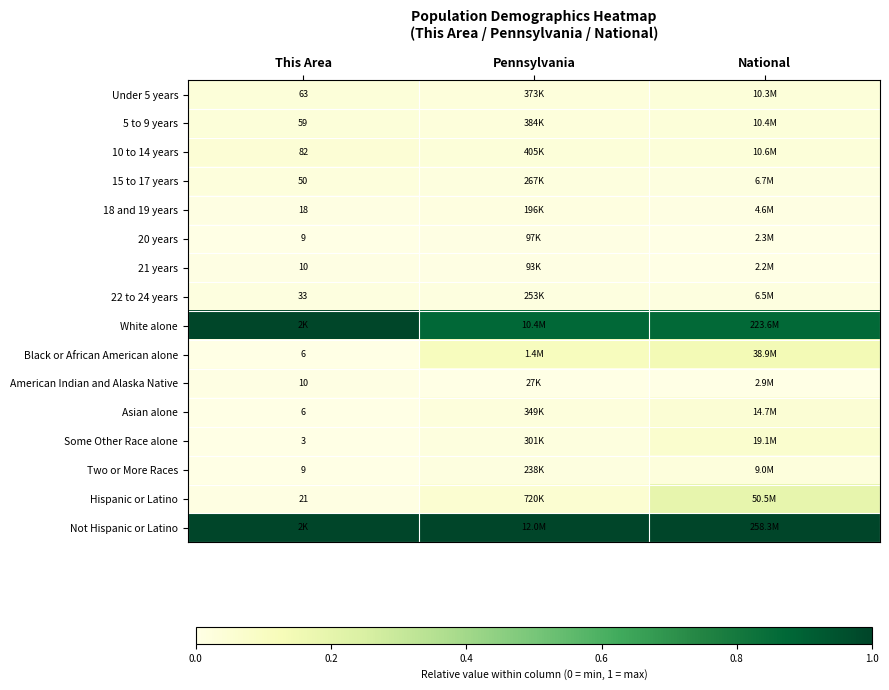

How many data points does each series have?

3